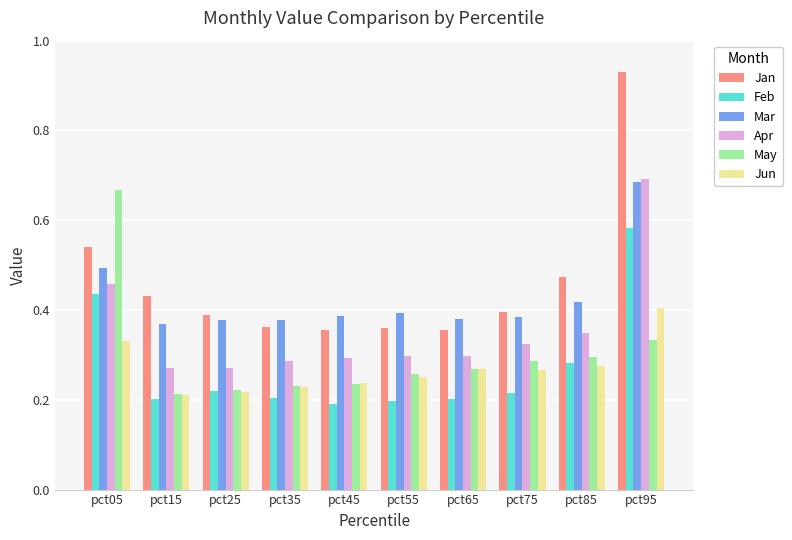

Between pct45 and pct85, which series saw the biggest shift?

Jan